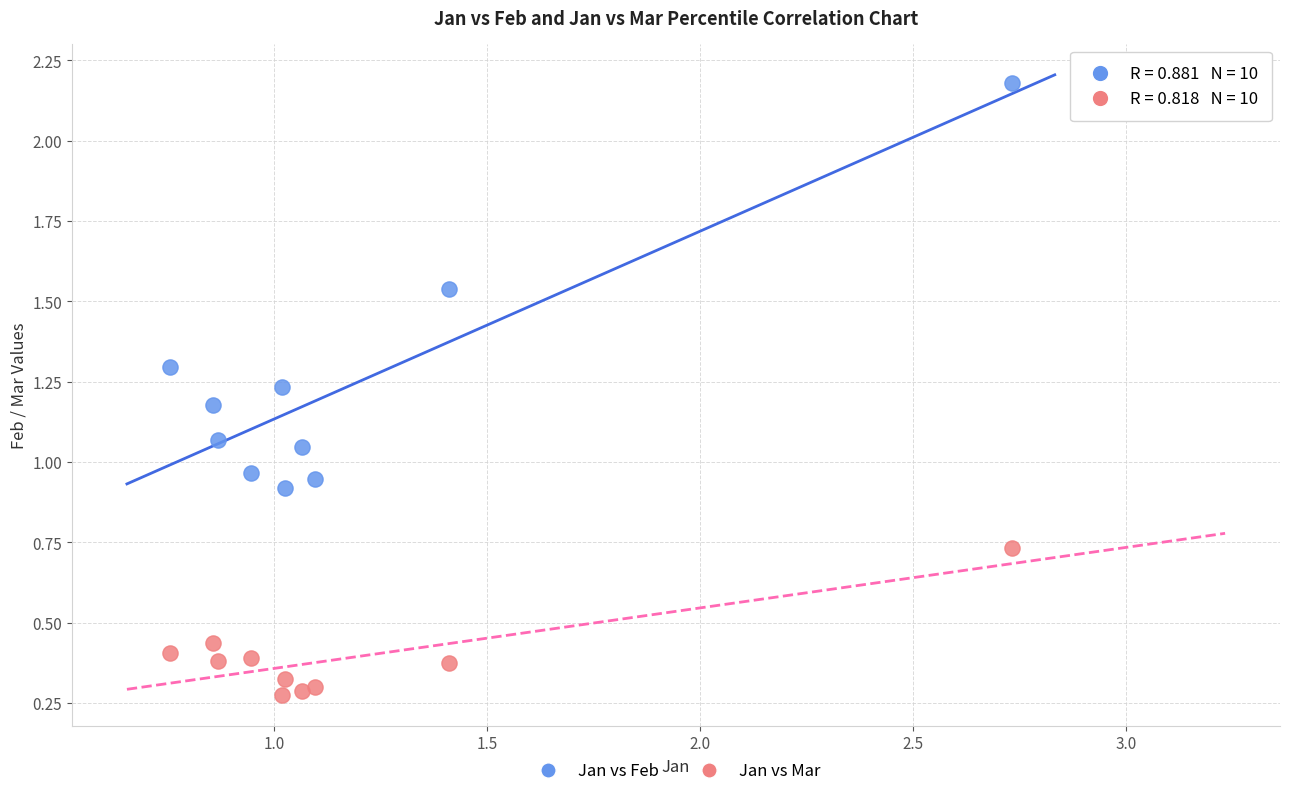

Which series has the widest spread of Y values?

Jan vs Feb